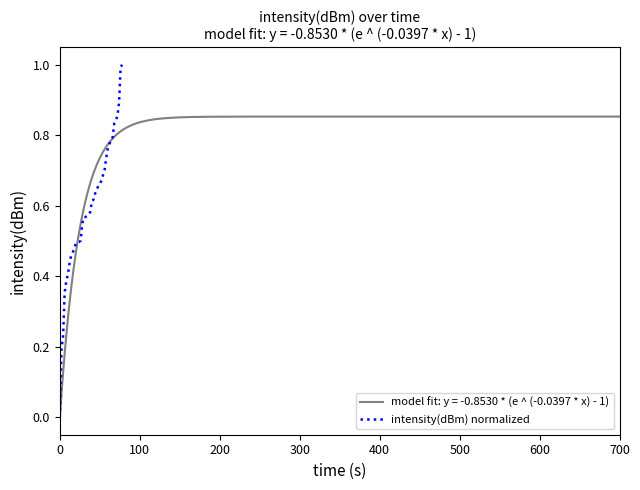

How many values are above zero?

39